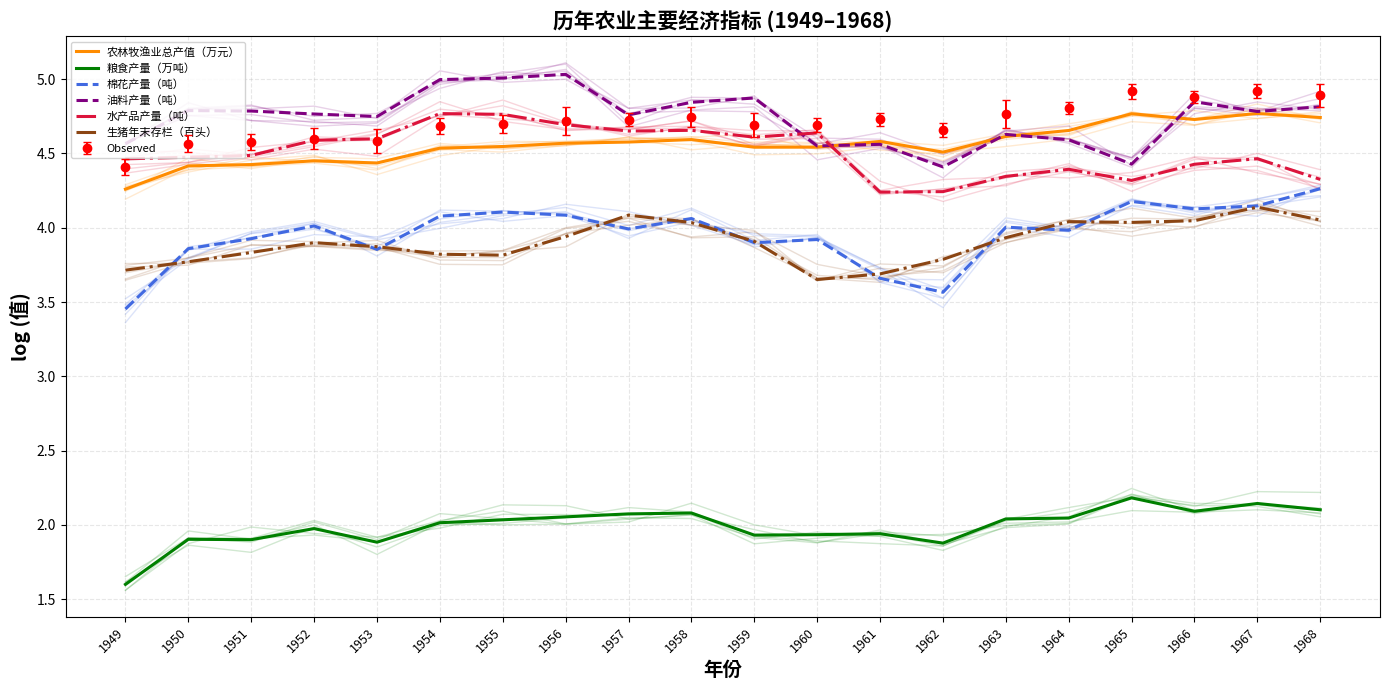

At which category is the sum across all series the highest?

1967